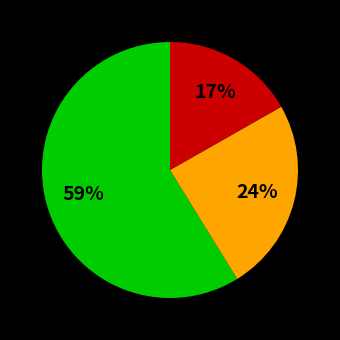

To the nearest percent, what is the average slice percentage?

33%